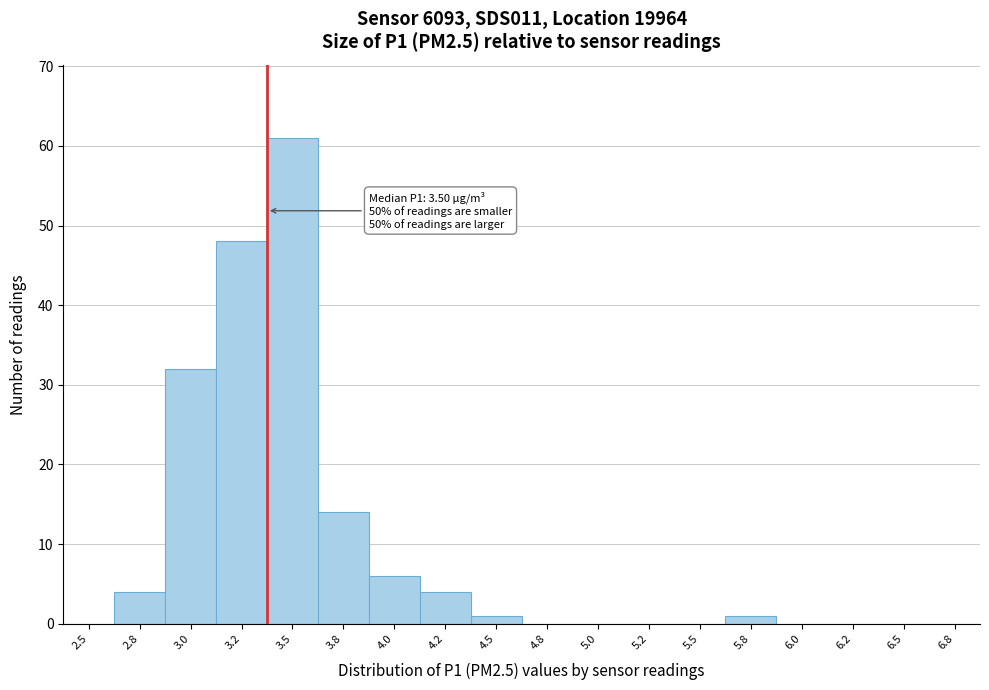

Reading left to right, transcribe all the data shown in this chart.

2.5=0	2.8=4	3.0=32	3.2=48	3.5=61	3.8=14	4.0=6	4.2=4	4.5=1	4.8=0	5.0=0	5.2=0	5.5=0	5.8=1	6.0=0	6.2=0	6.5=0	6.8=0